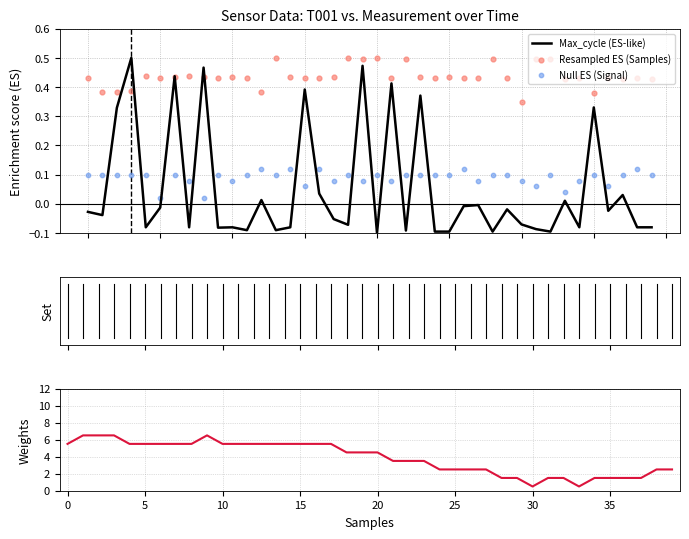

At how many categories does at least one series exceed 3?

24